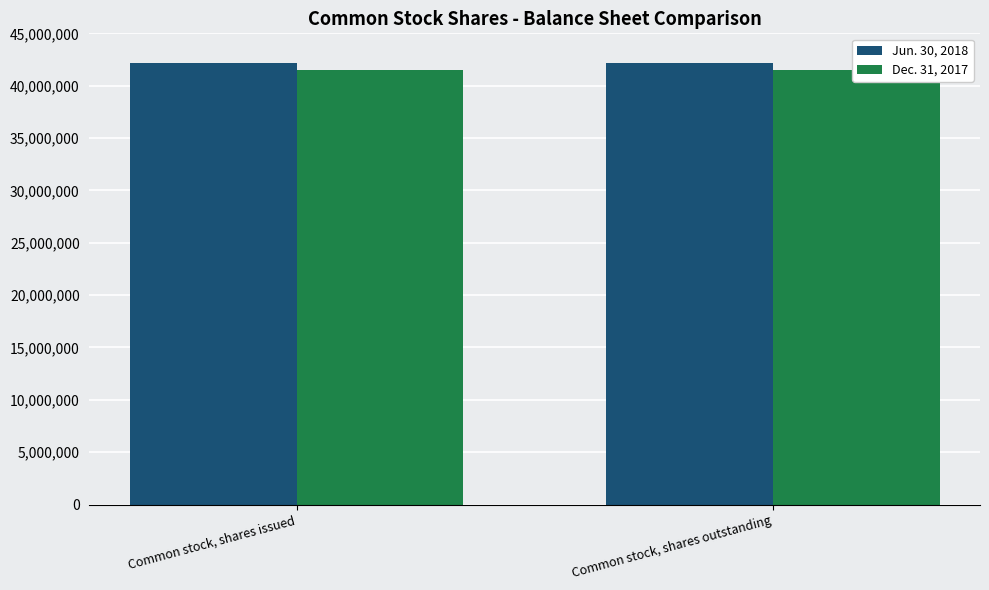

What is the difference between the highest and lowest values at Common stock, shares outstanding?

639712